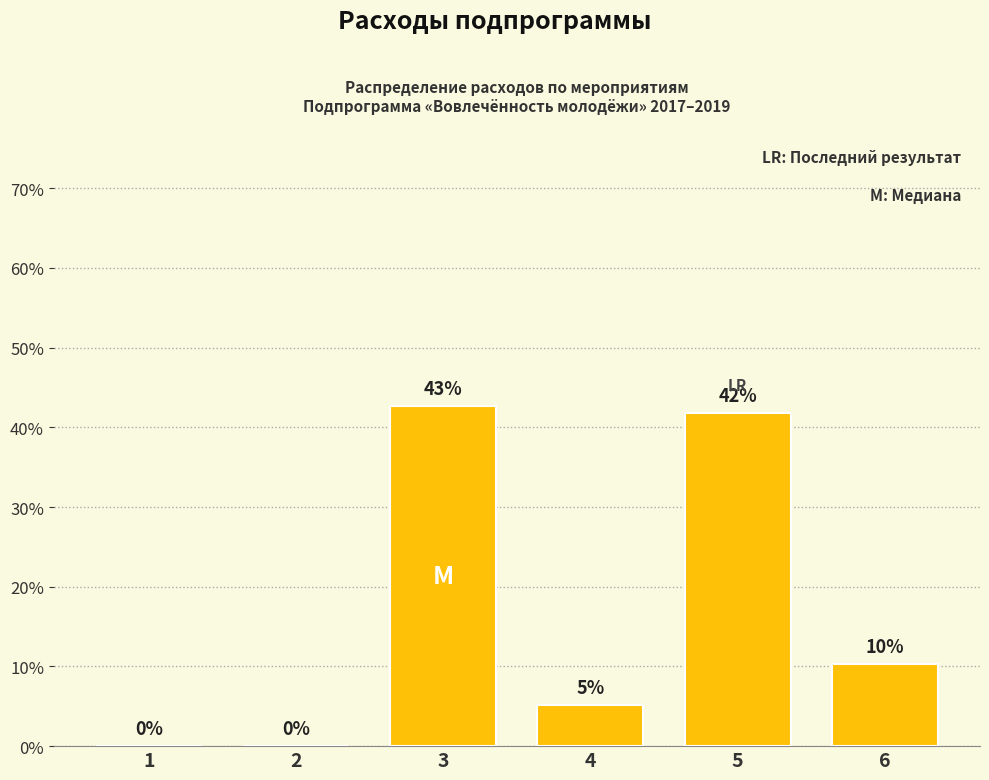

Where is the data nearest to the value 21?

6